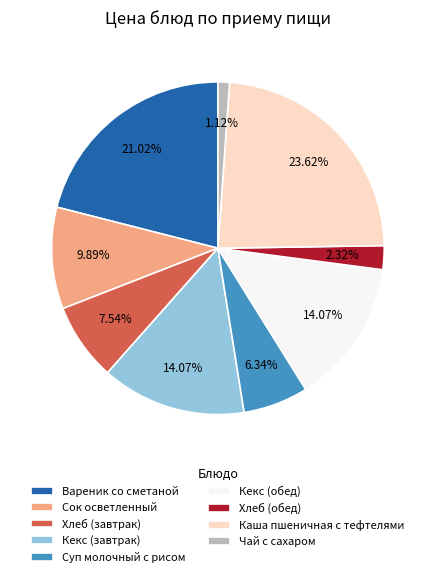

To the nearest percent, what is the average slice percentage?

11%